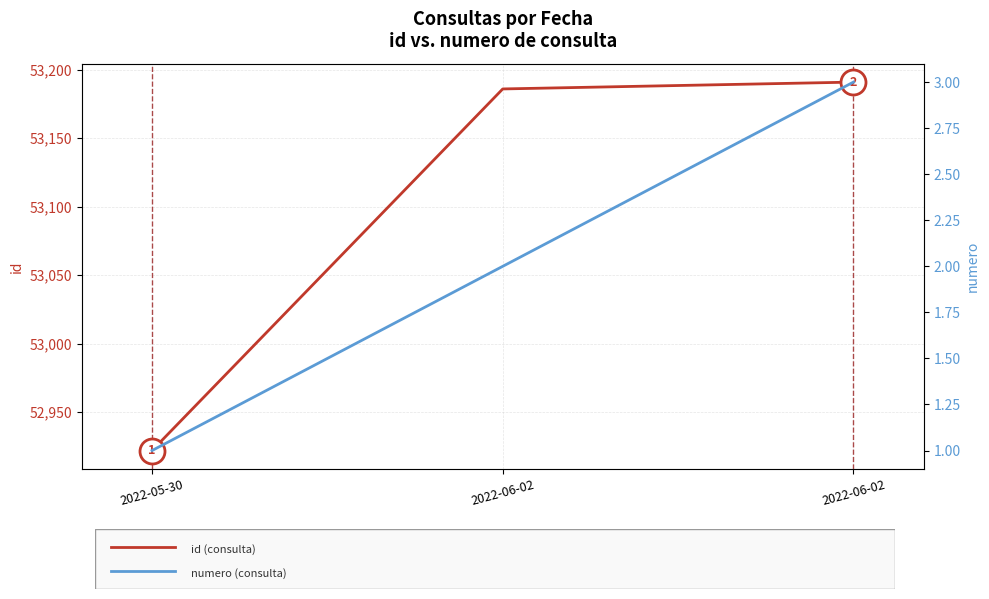

Which category has the highest value across all series?

2022-06-02